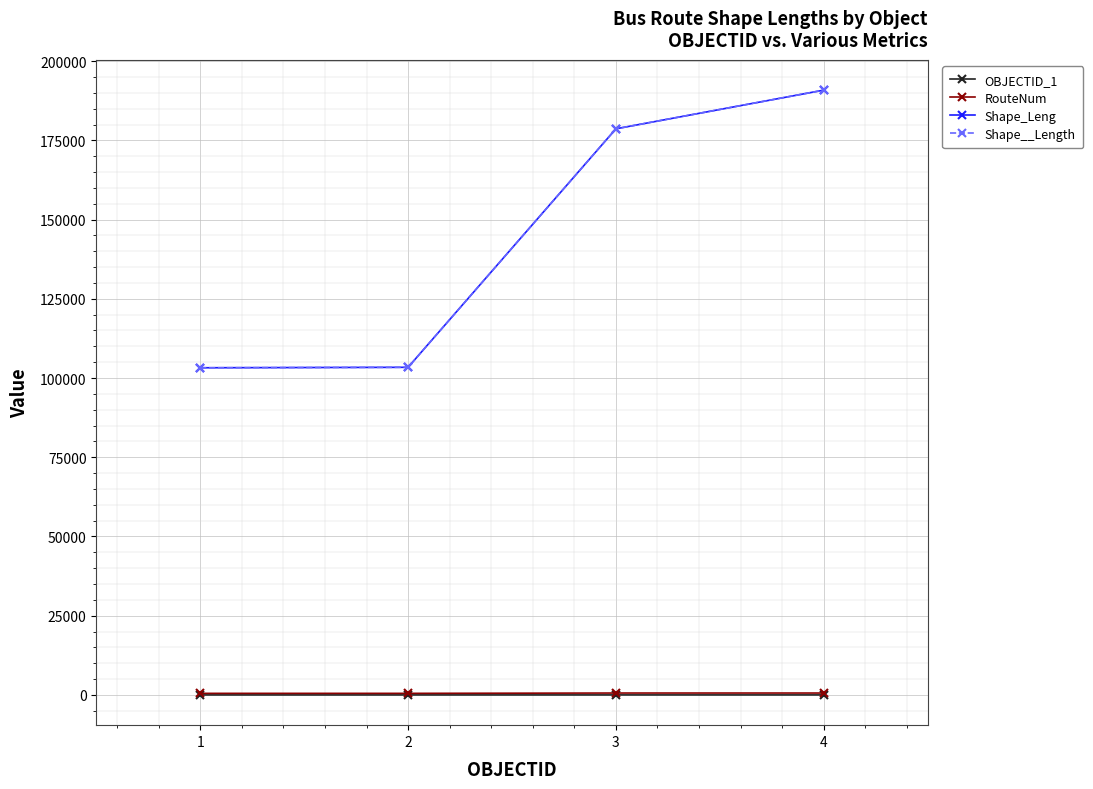

True or false: Shape__Length has a value of 103240.0 at 1.

True